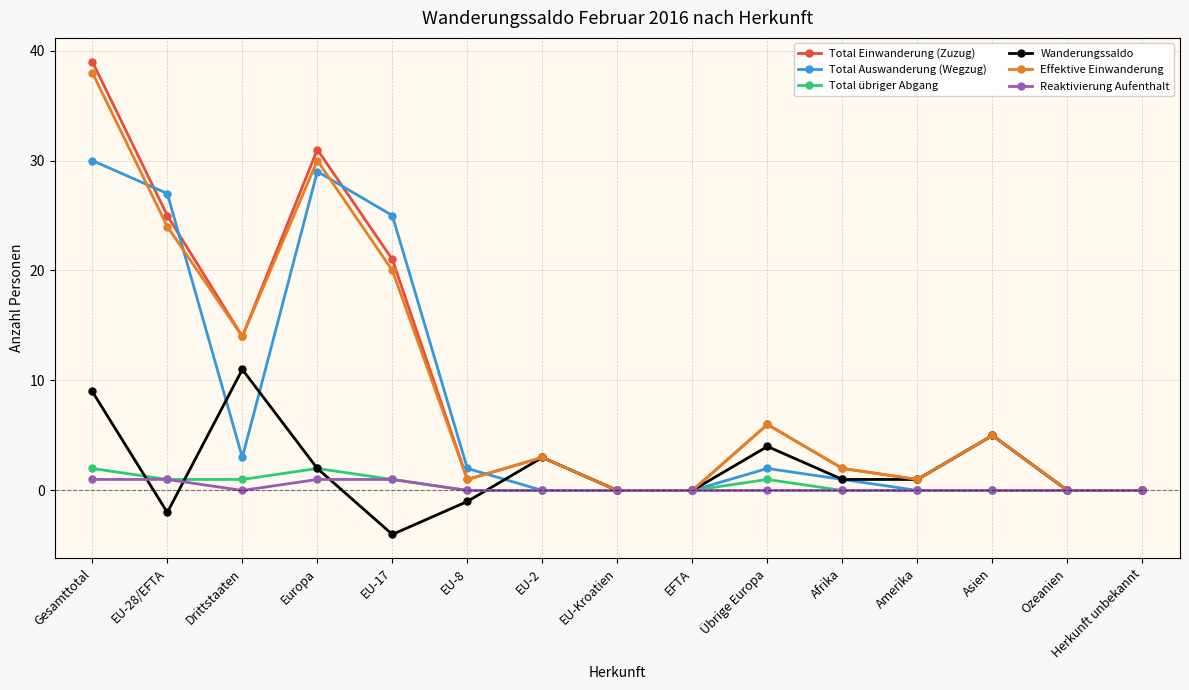

What are all the series names shown in the legend?

Total Einwanderung (Zuzug), Total Auswanderung (Wegzug), Total übriger Abgang, Wanderungssaldo, Effektive Einwanderung, Reaktivierung Aufenthalt